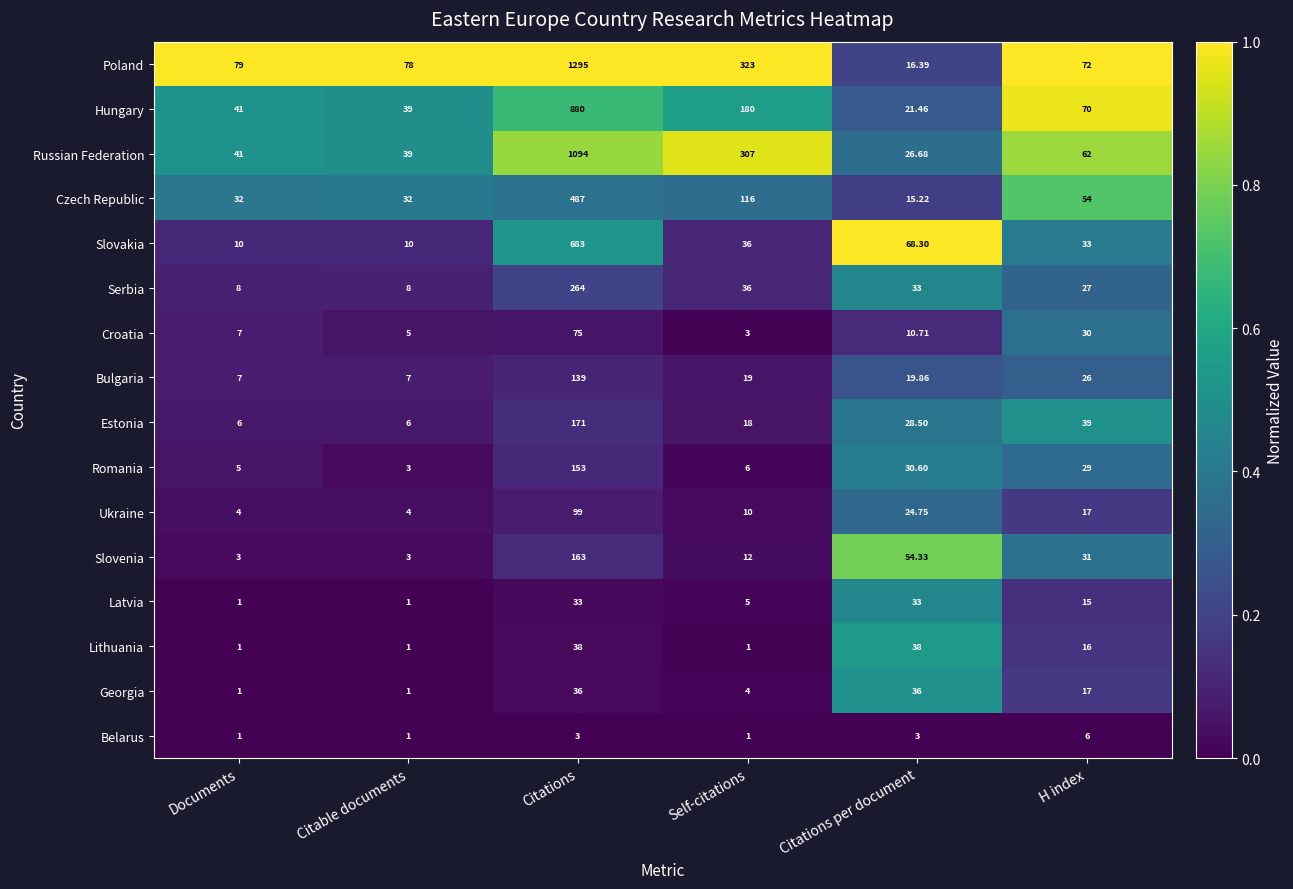

At which label does Ukraine first exceed 17?

Citations